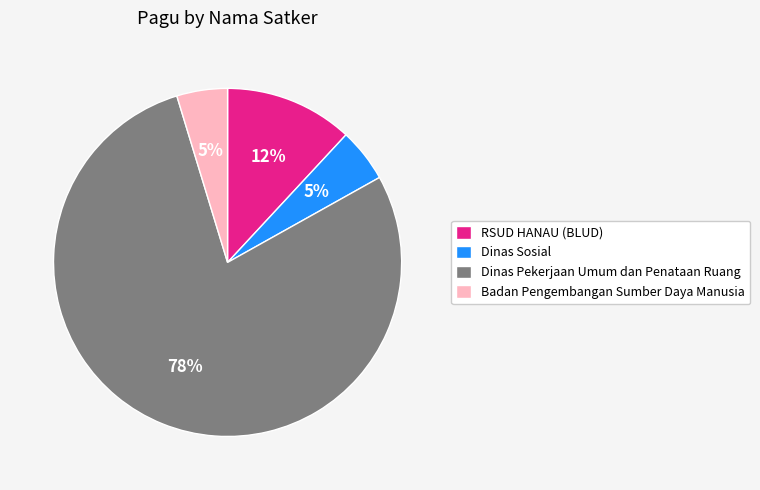

To the nearest percent, what is the difference between the Dinas Sosial and RSUD HANAU (BLUD) slice percentages?

7%